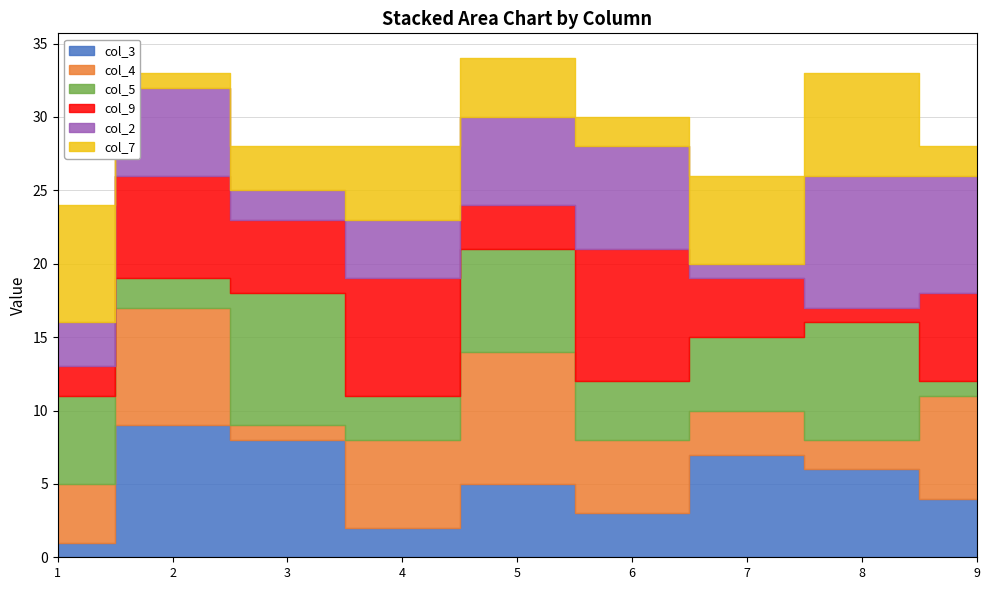

How many values in the col_9 series are below 5?

4